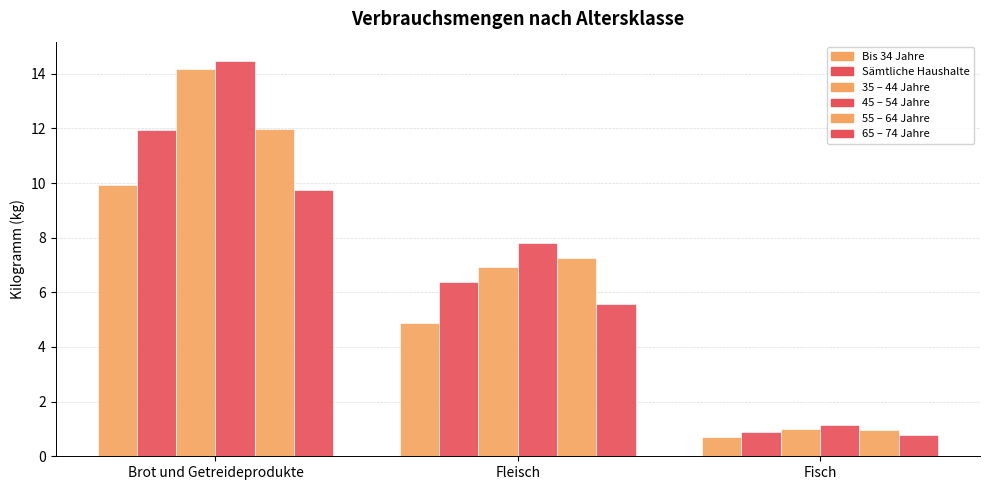

Between Brot und Getreideprodukte and Fleisch, which is larger?

Brot und Getreideprodukte